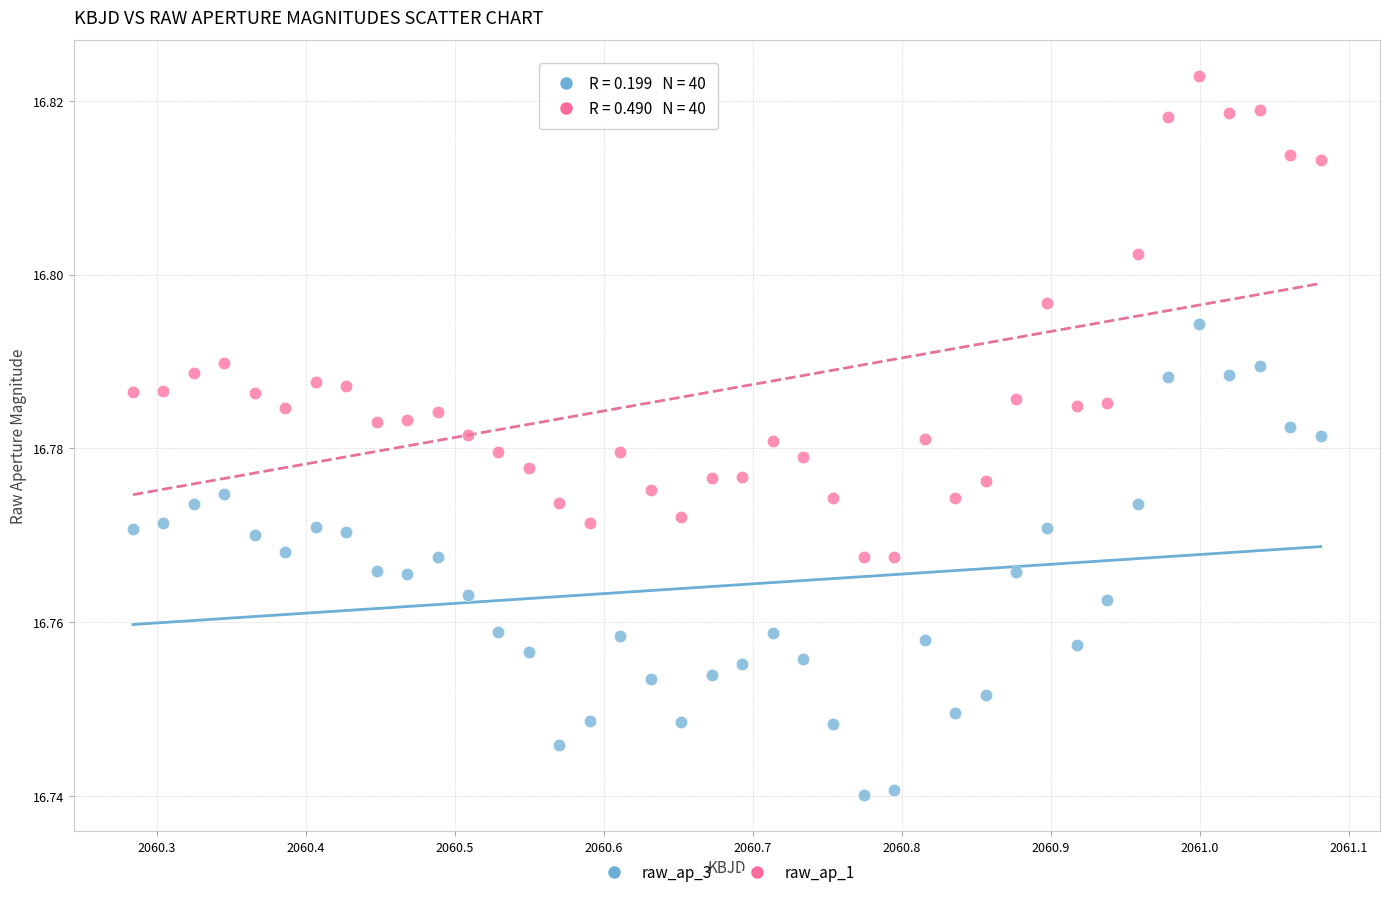

Which series reaches the maximum Y coordinate?

raw_ap_1